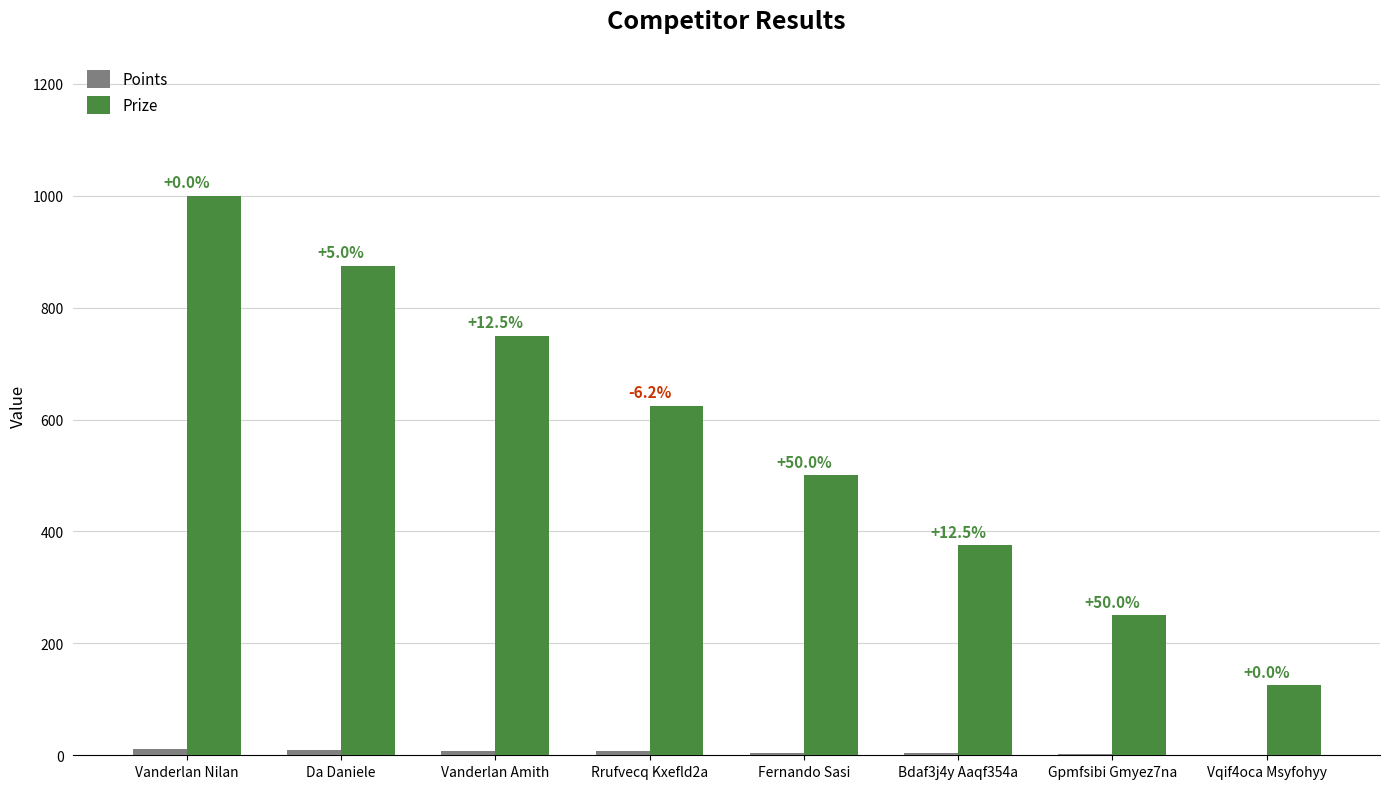

What is the greatest value displayed?

1000